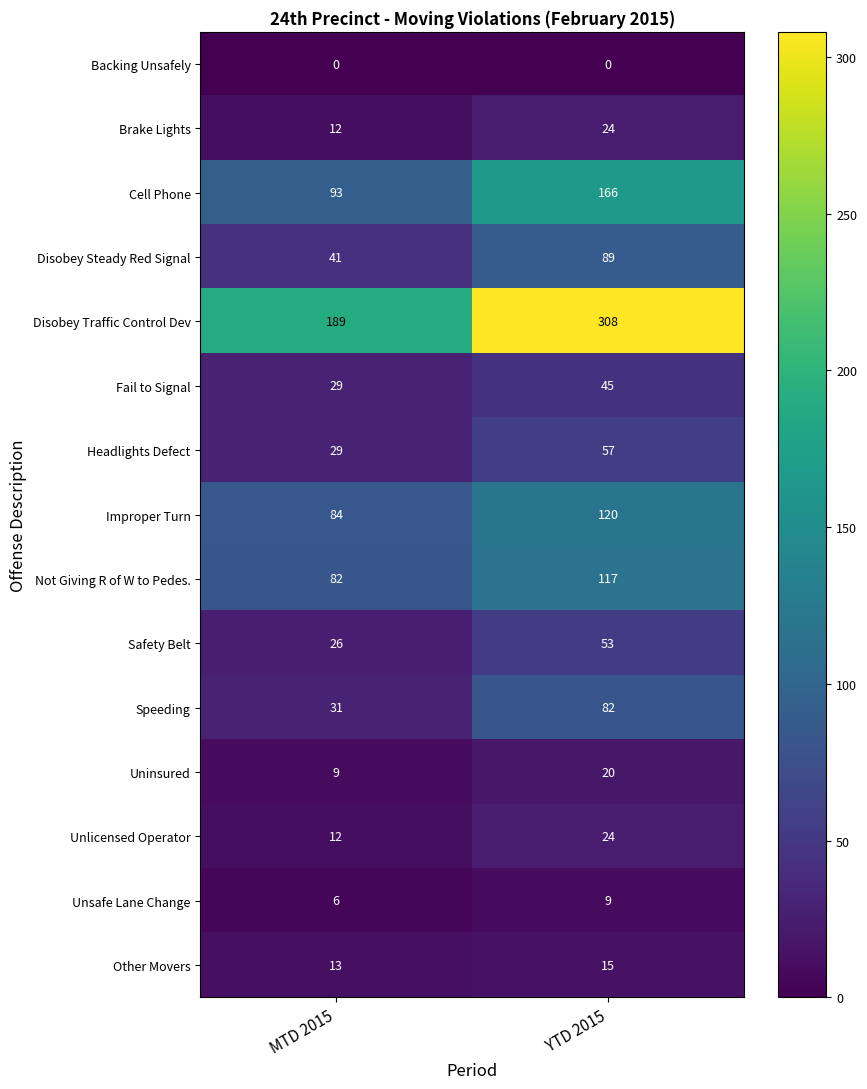

Which series changed the most between MTD 2015 and YTD 2015?

Disobey Traffic Control Dev